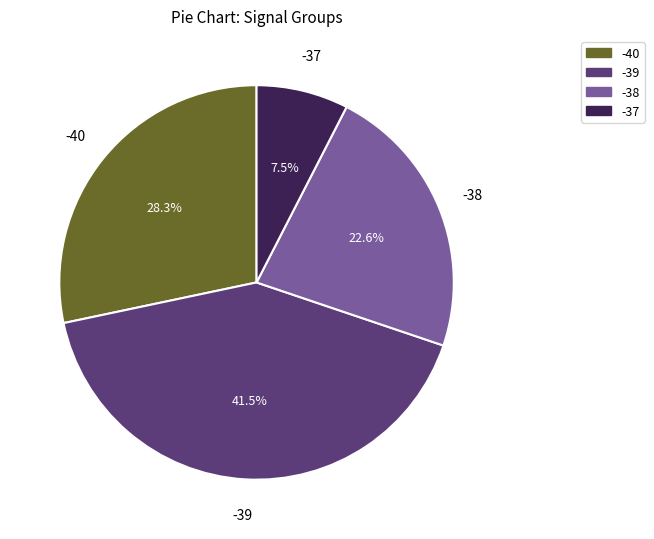

Which slice is the smallest?

-37